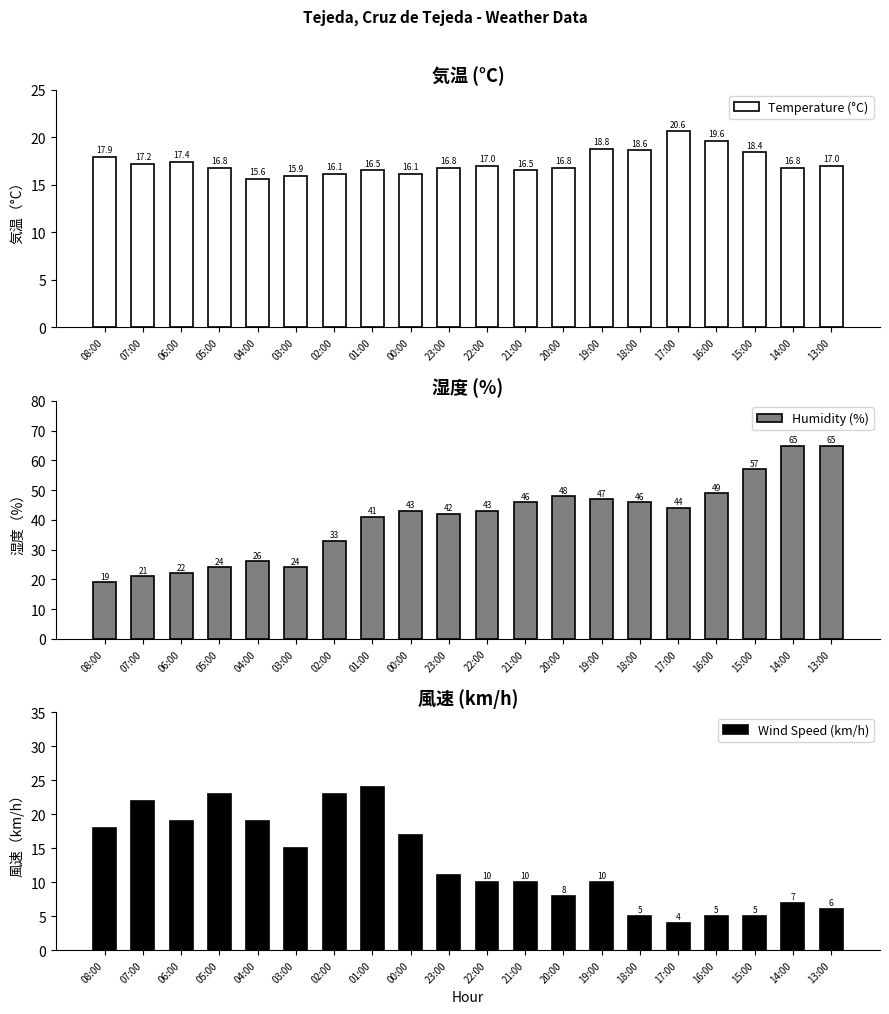

Rank the categories by Temperature (°C) value from lowest to highest.

04:00, 03:00, 02:00, 00:00, 01:00, 21:00, 05:00, 23:00, 20:00, 14:00, 22:00, 13:00, 07:00, 06:00, 08:00, 15:00, 18:00, 19:00, 16:00, 17:00